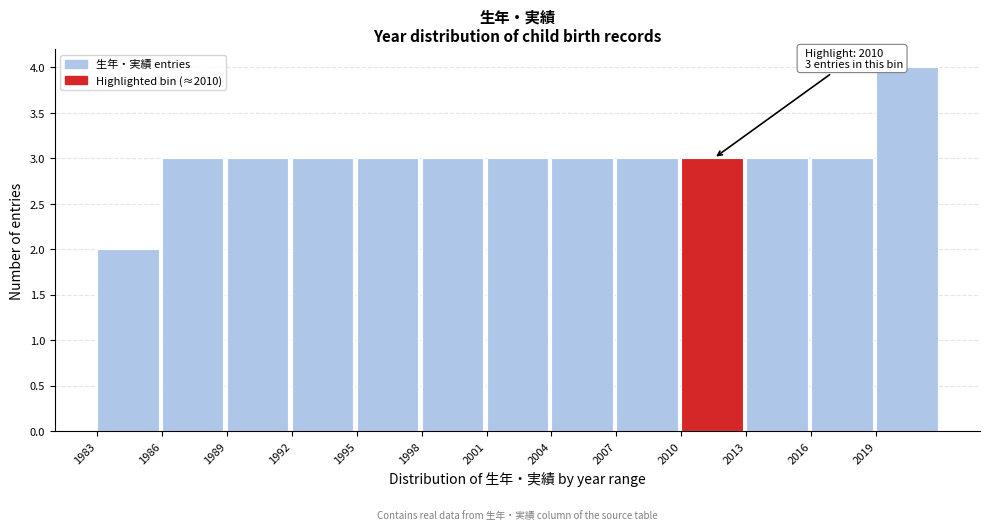

Which range on the x-axis has the tallest bar?

2019 to 2022